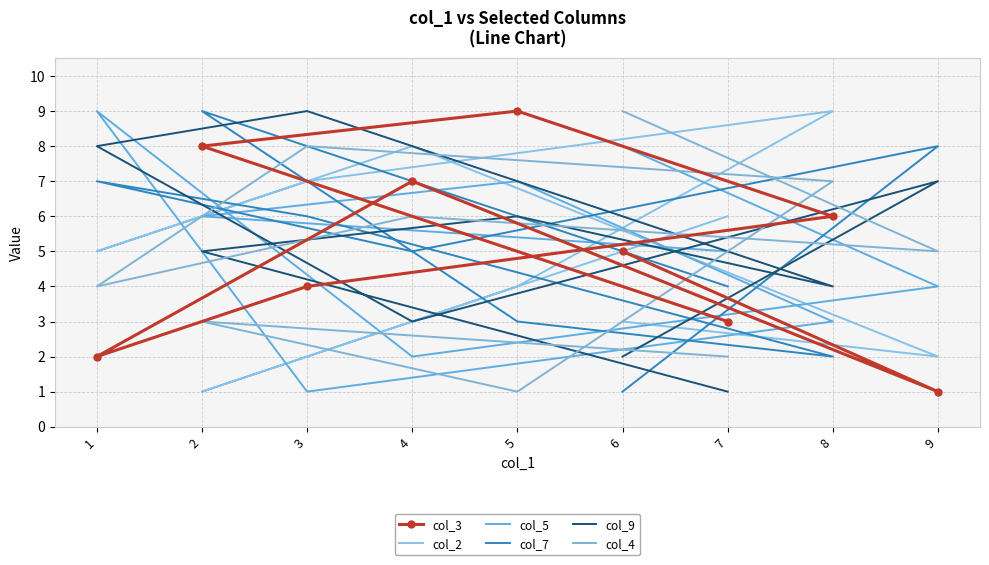

Count the number of data series in this chart.

6